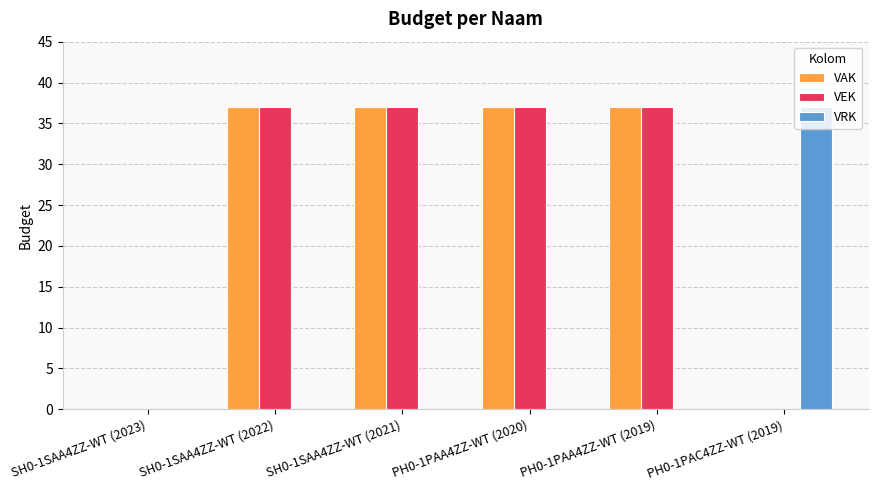

How many series are shown in this chart?

3